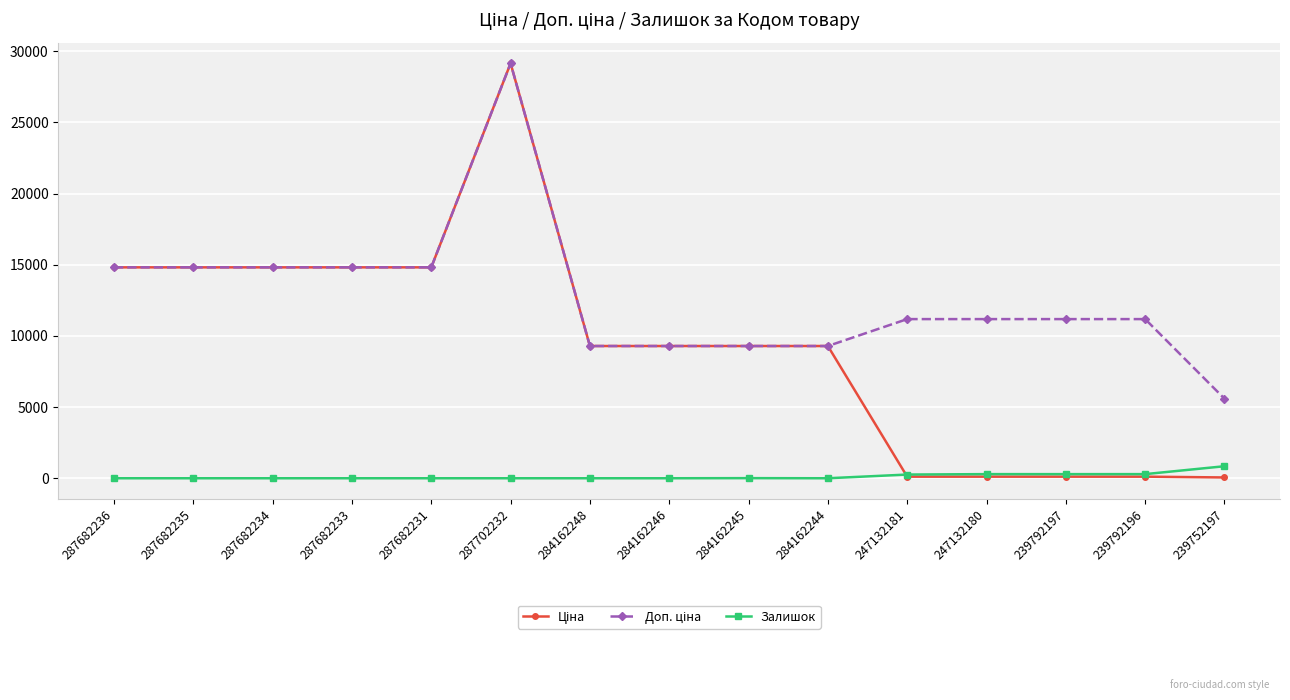

What is the label of the 8th point from the left?

284162246